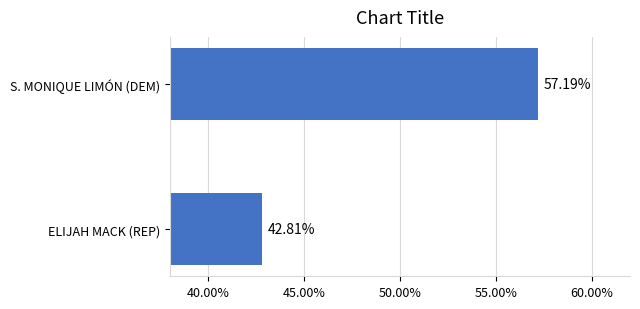

Does the chart contain any negative values?

No